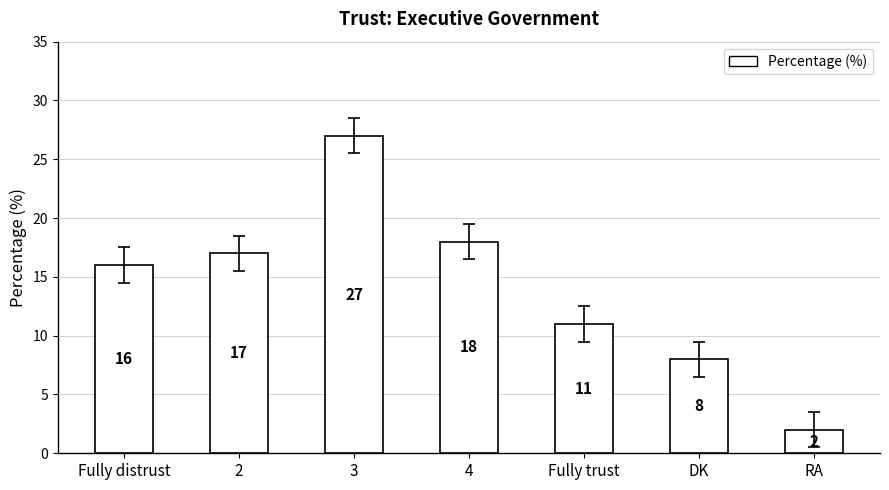

Are the bars grouped side by side (vs. stacked)?

No